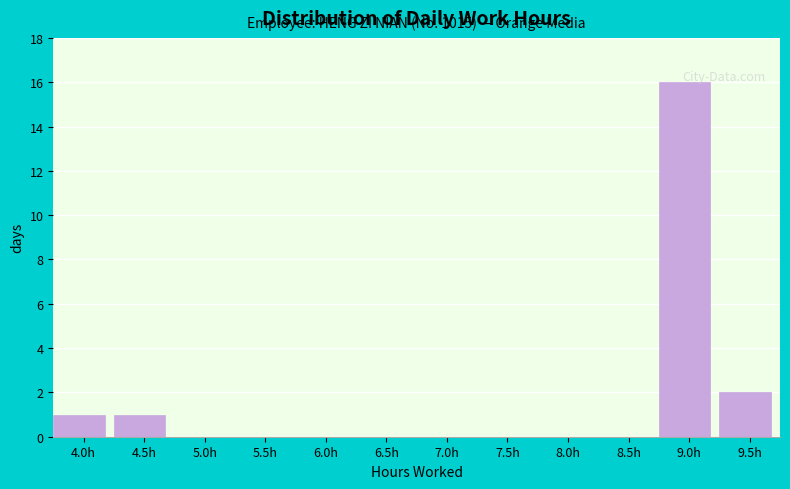

What is the sum of all values?

20